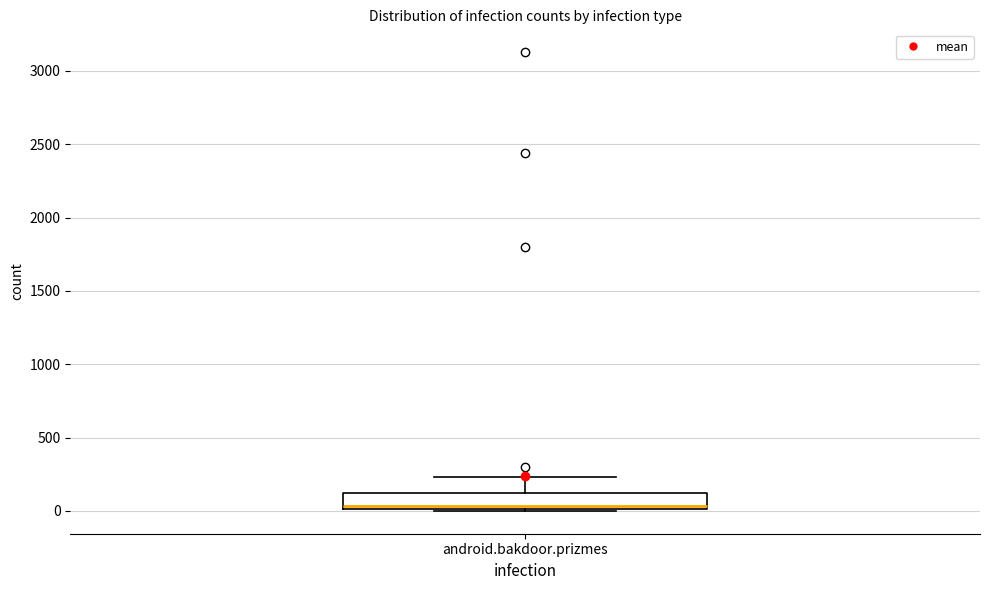

Transcribe this box plot: give where the median line is, the range the box spans, and where the two whiskers end, as read against the y-axis. The values are not printed on the chart, so give them approximately, as read against the axis.

median 50, box 0 to 100, whiskers 0 to 250